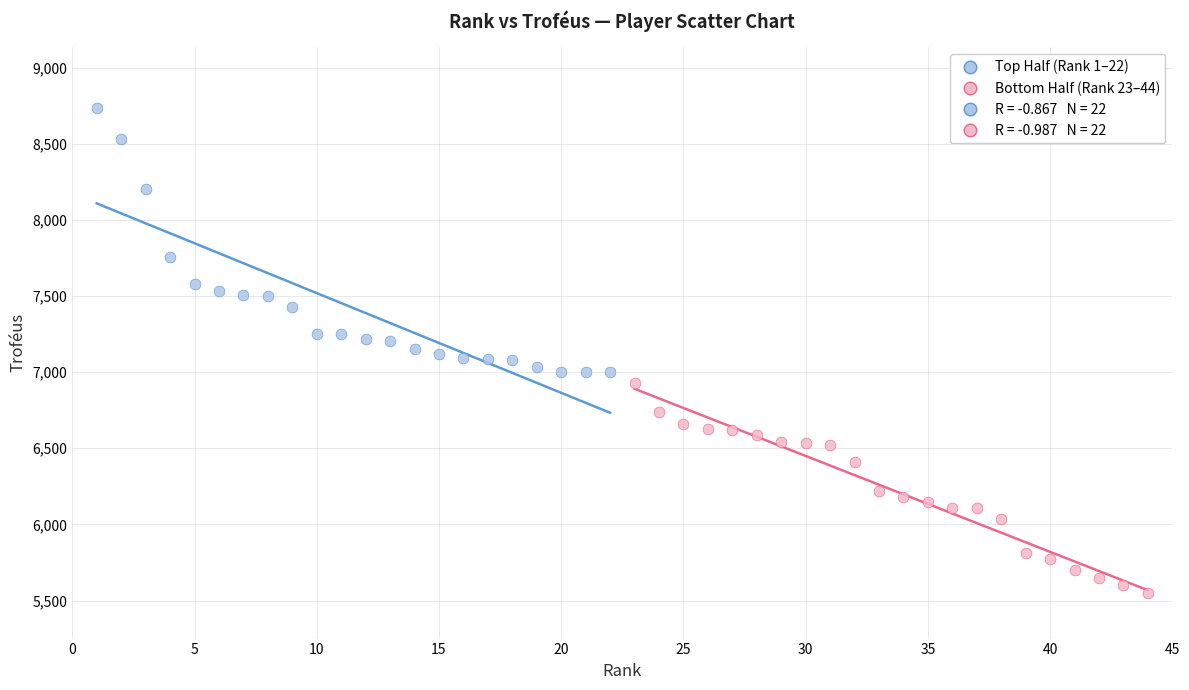

Which series contains the lowest Y value?

Bottom Half (Rank 23–44)